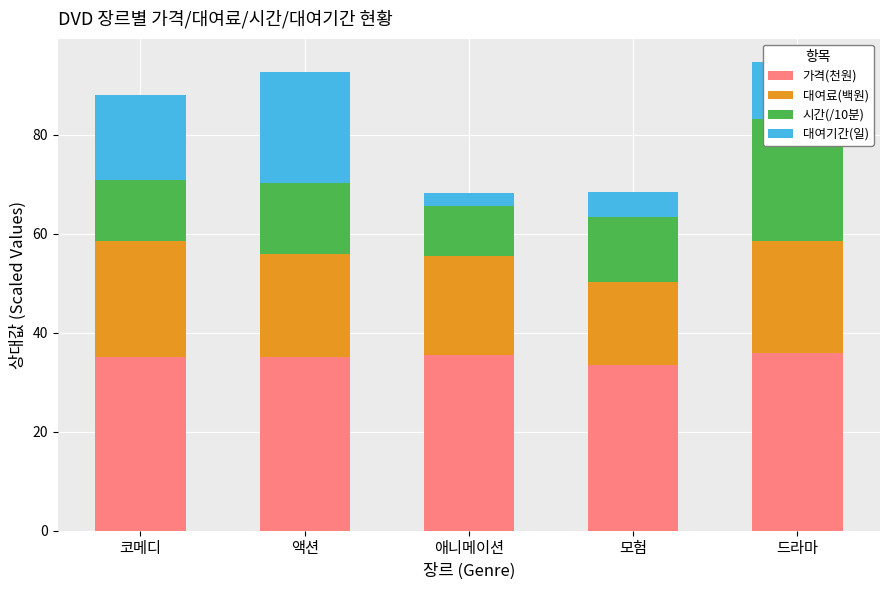

Is it true that 대여료(백원) equals 34.7 at 코메디?

False